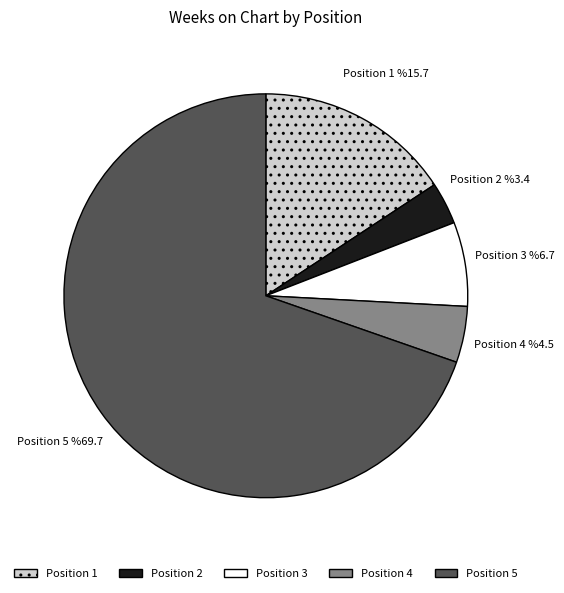

Rank the categories by value from highest to lowest.

5, 1, 3, 4, 2